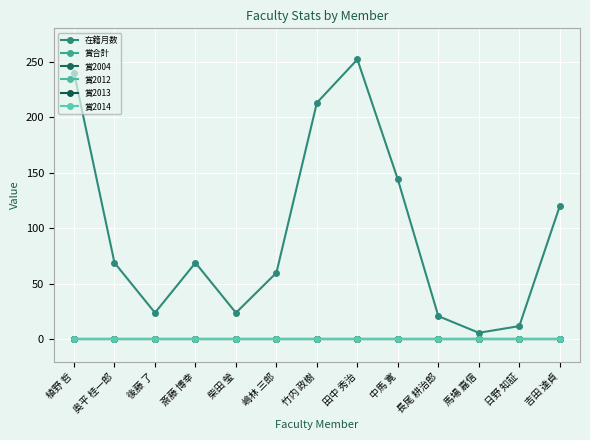

What is the label of the 5th point from the left?

柴田 瑩